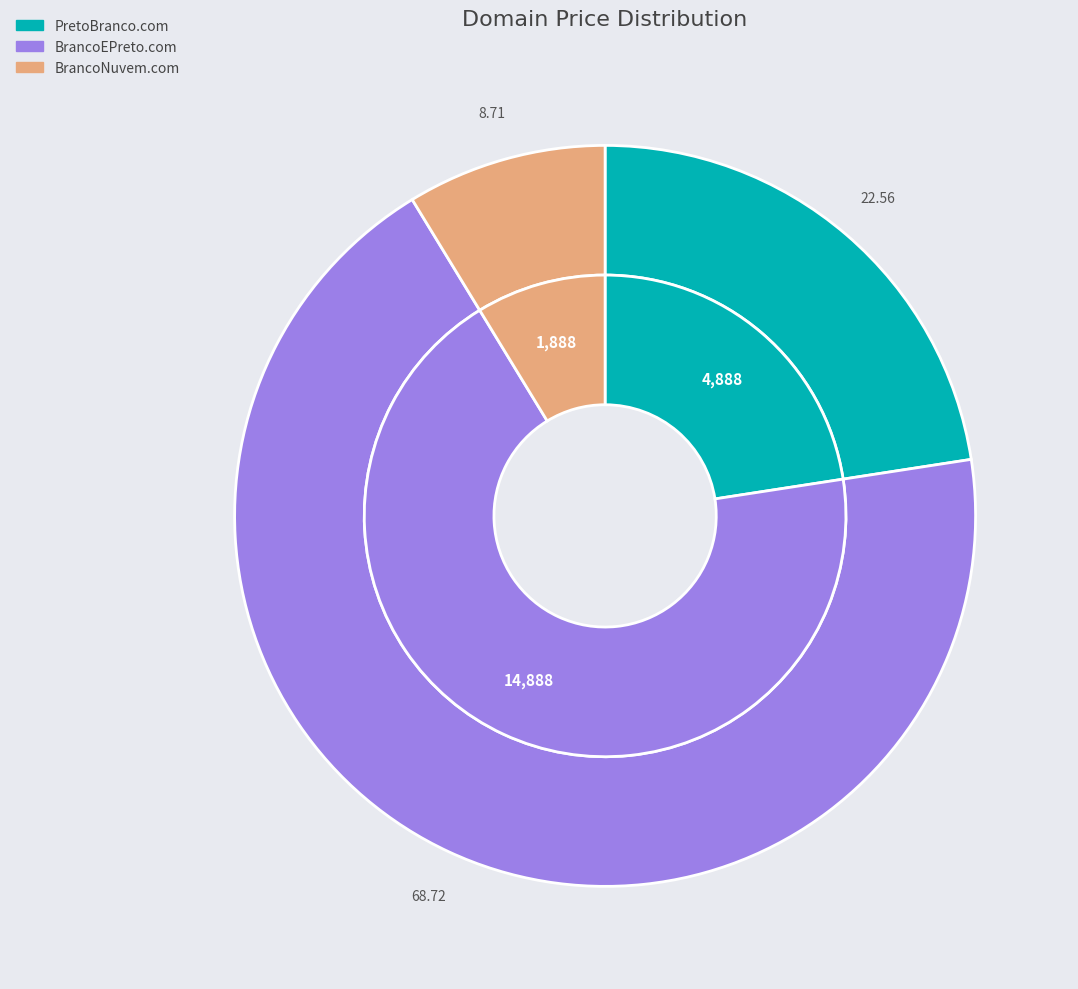

Rank the categories by value from lowest to highest.

BrancoNuvem.com, PretoBranco.com, BrancoEPreto.com